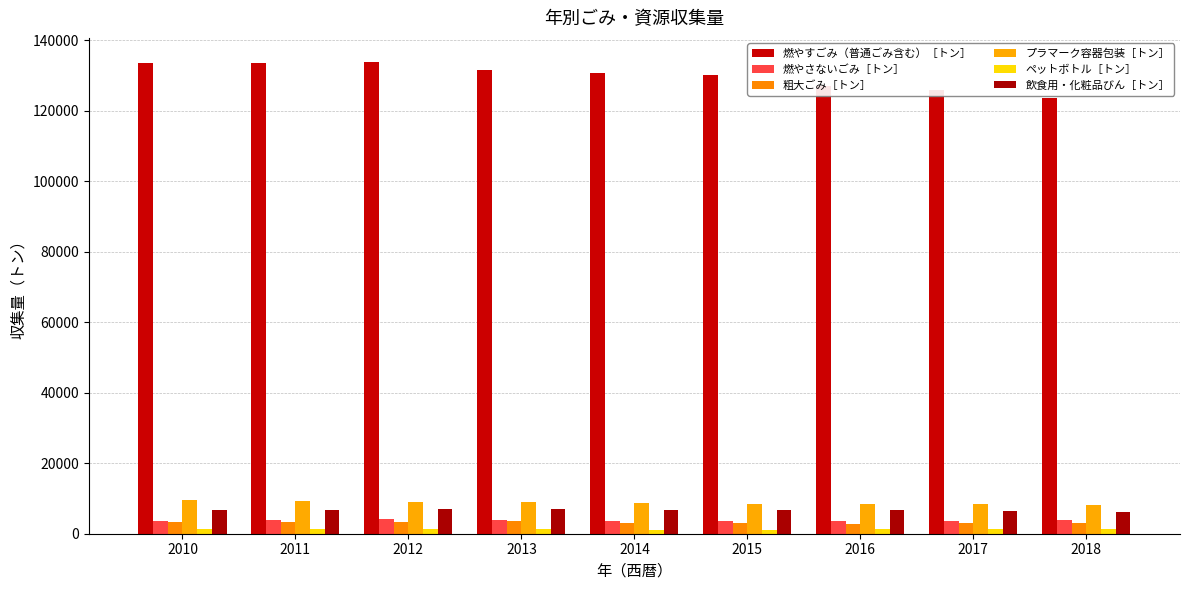

Reading right to left, what are all the values shown in this chart?

燃やすごみ（普通ごみ含む）［トン］: 123699	125886	127050	130198	130589	131447	133953	133511	133399
燃やさないごみ［トン］: 3849	3502	3478	3674	3731	4009	4211	3856	3510
粗大ごみ［トン］: 3126	2905	2869	3000	3123	3530	3463	3265	3267
プラマーク容器包装［トン］: 8275	8400	8425	8572	8707	8960	9126	9413	9667
ペットボトル［トン］: 1294	1222	1214	1189	1197	1240	1273	1248	1295
飲食用・化粧品びん［トン］: 6285	6533	6687	6782	6737	6884	6891	6835	6816